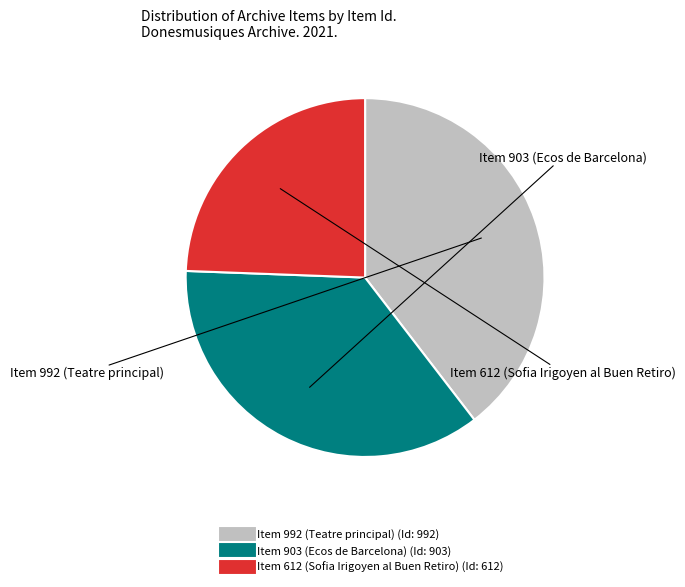

Between Item 612 (Sofia Irigoyen al Buen Retiro) and Item 903 (Ecos de Barcelona), which is larger?

Item 903 (Ecos de Barcelona)